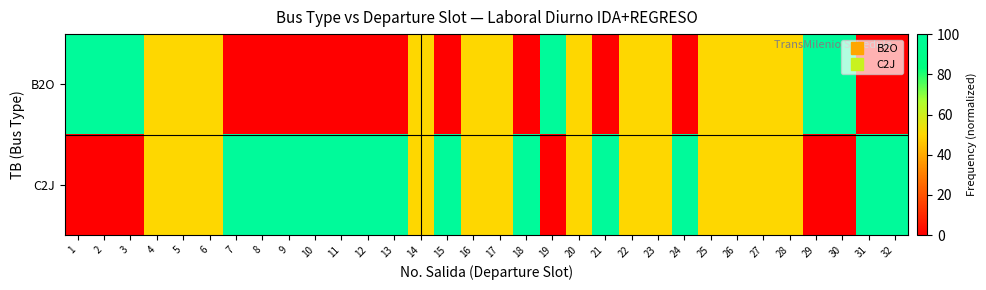

What is the total value across all series at 7?

100